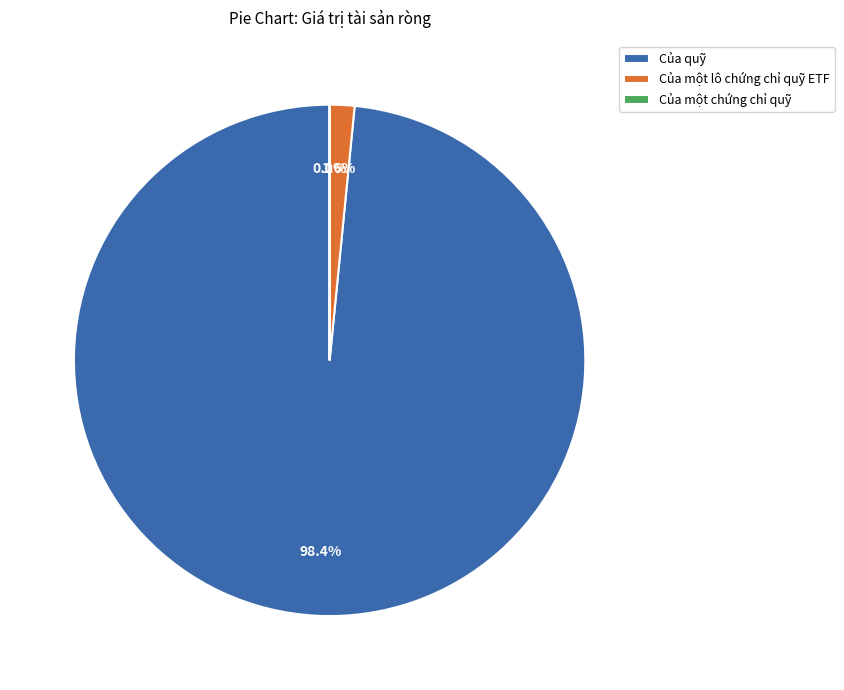

Combined, what portion of the pie is Của quỹ and Của một lô chứng chỉ quỹ ETF?

100.0%